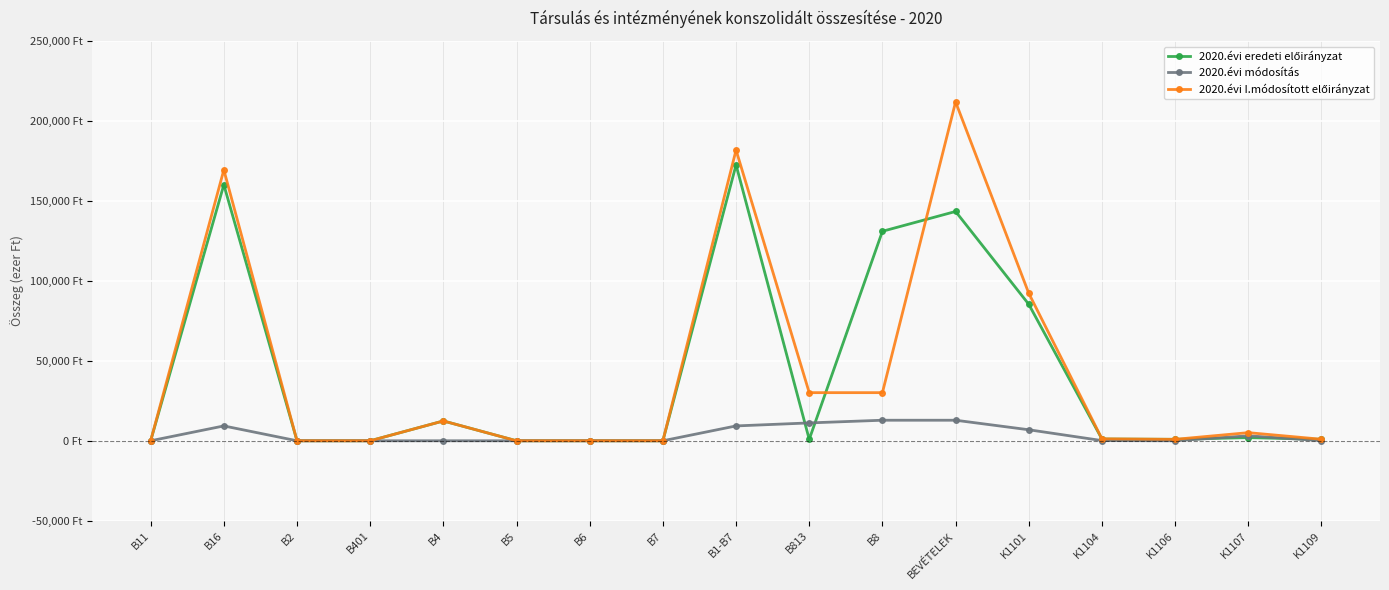

Is this an area chart (filled region under the line)?

No